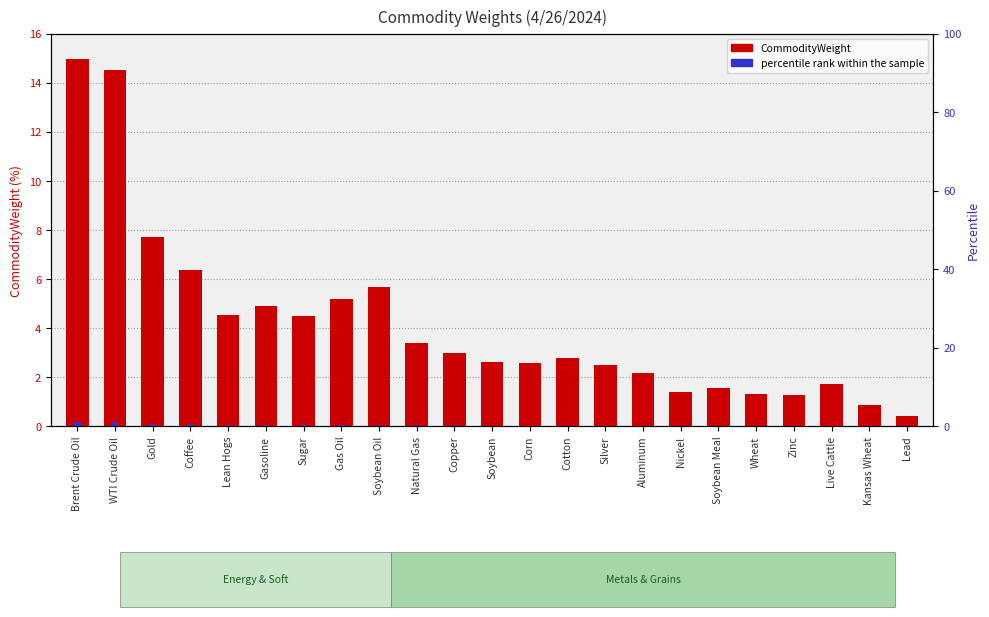

Which series has the largest total across all categories?

CommodityWeight